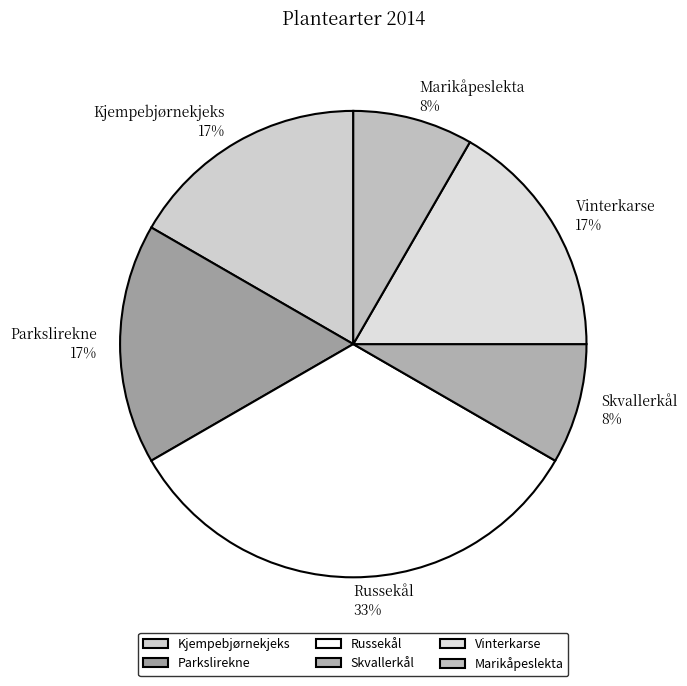

To the nearest percent, what is the average slice percentage?

17%